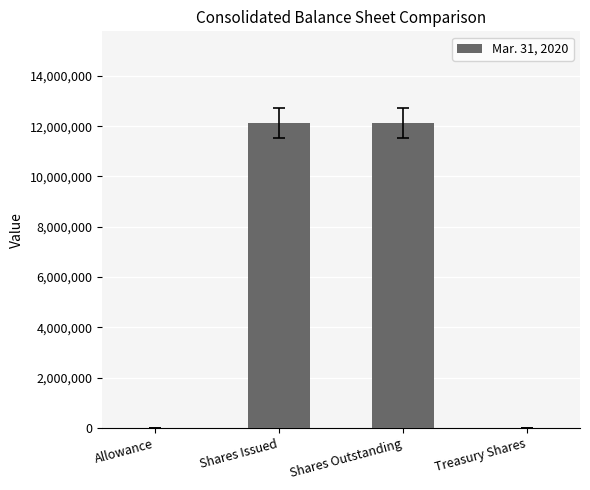

What is the sum of the values at Shares Outstanding and Shares Issued?

24256940